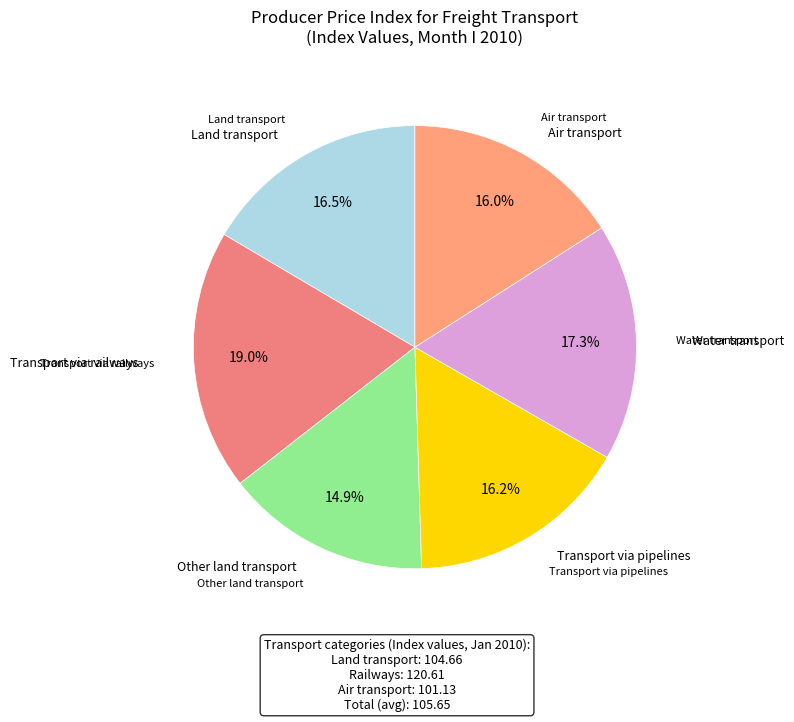

Which has a higher value, Water transport or Transport via pipelines?

Water transport